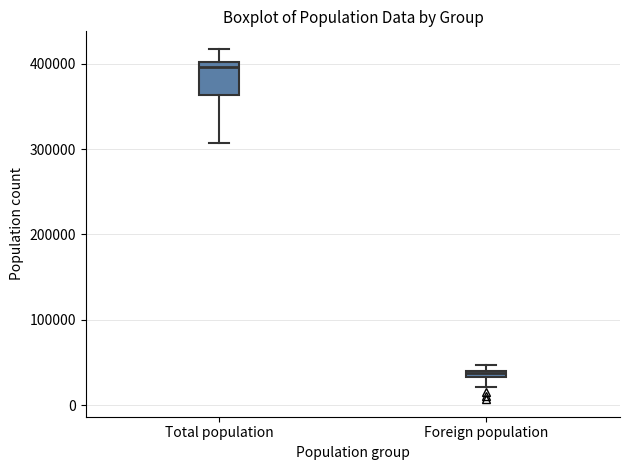

Comparing the boxes themselves (not the whiskers), which one is the tallest?

Total population